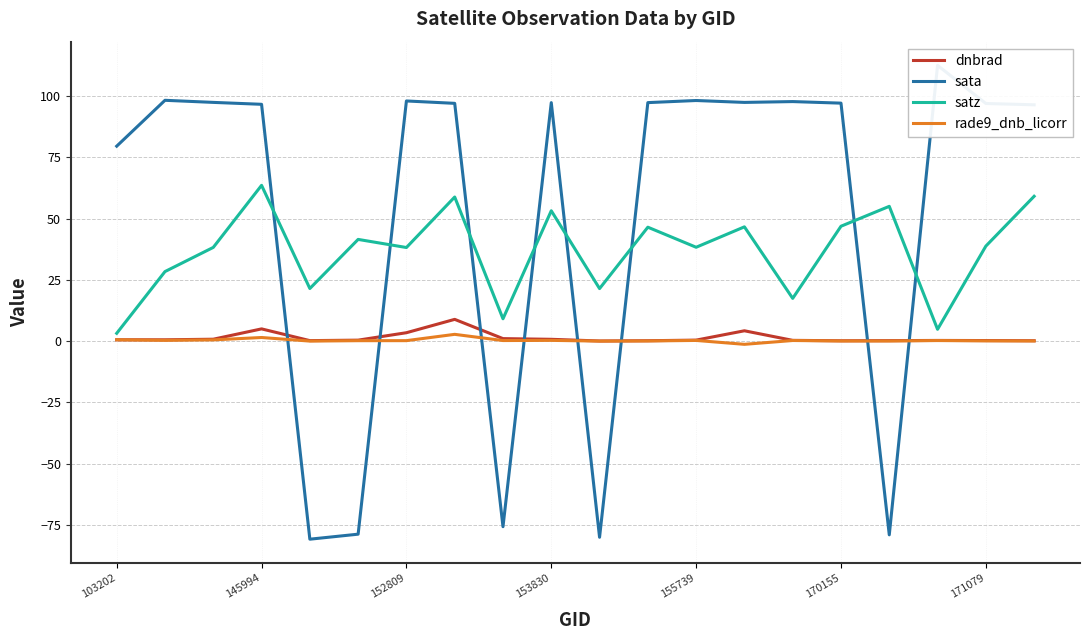

Rank the series by their maximum value, from highest to lowest.

sata, satz, dnbrad, rade9_dnb_licorr